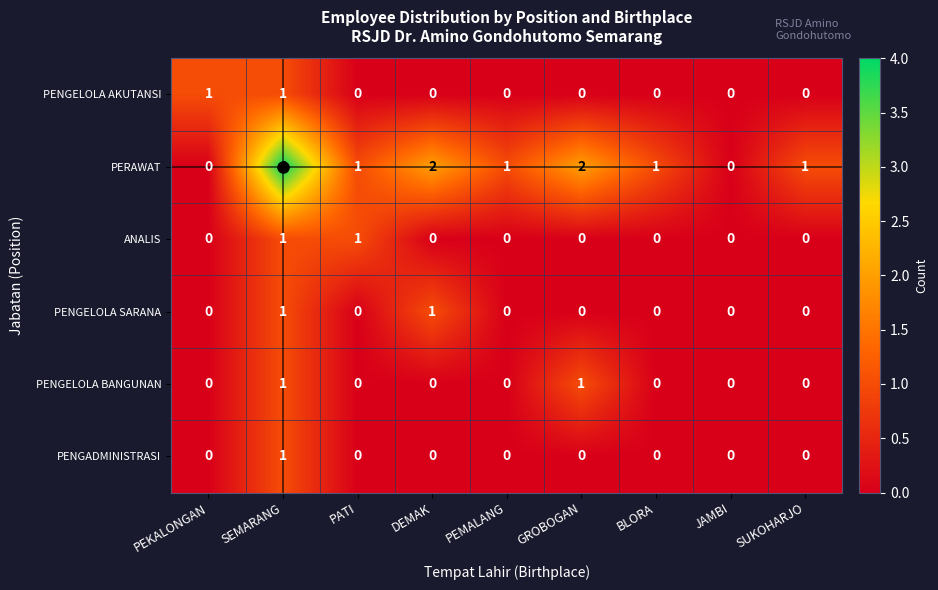

Which series changed the most between DEMAK and JAMBI?

PERAWAT